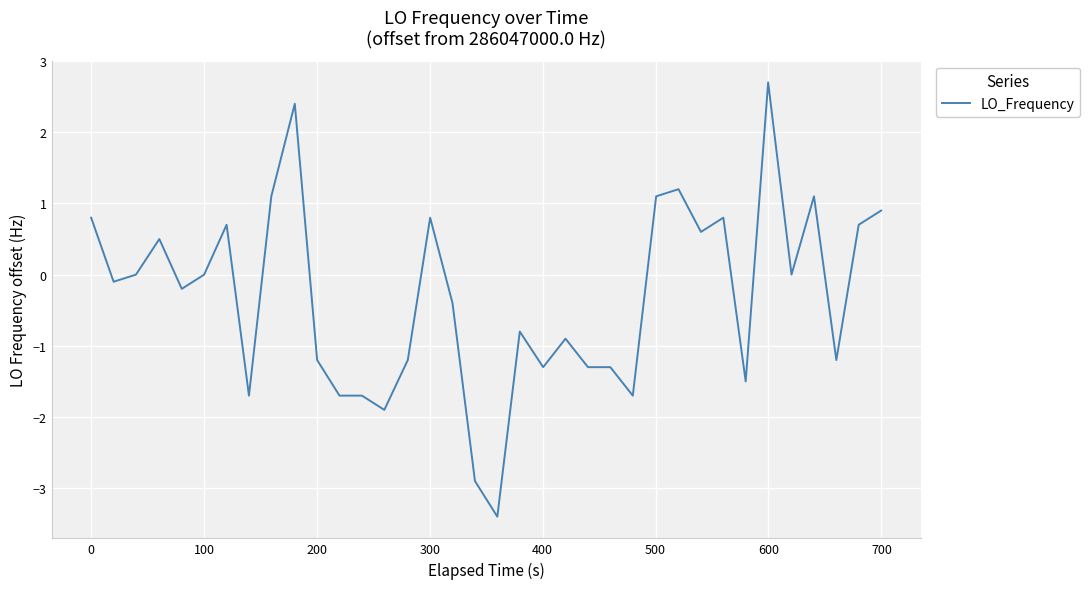

What is the greatest value displayed?

2.7